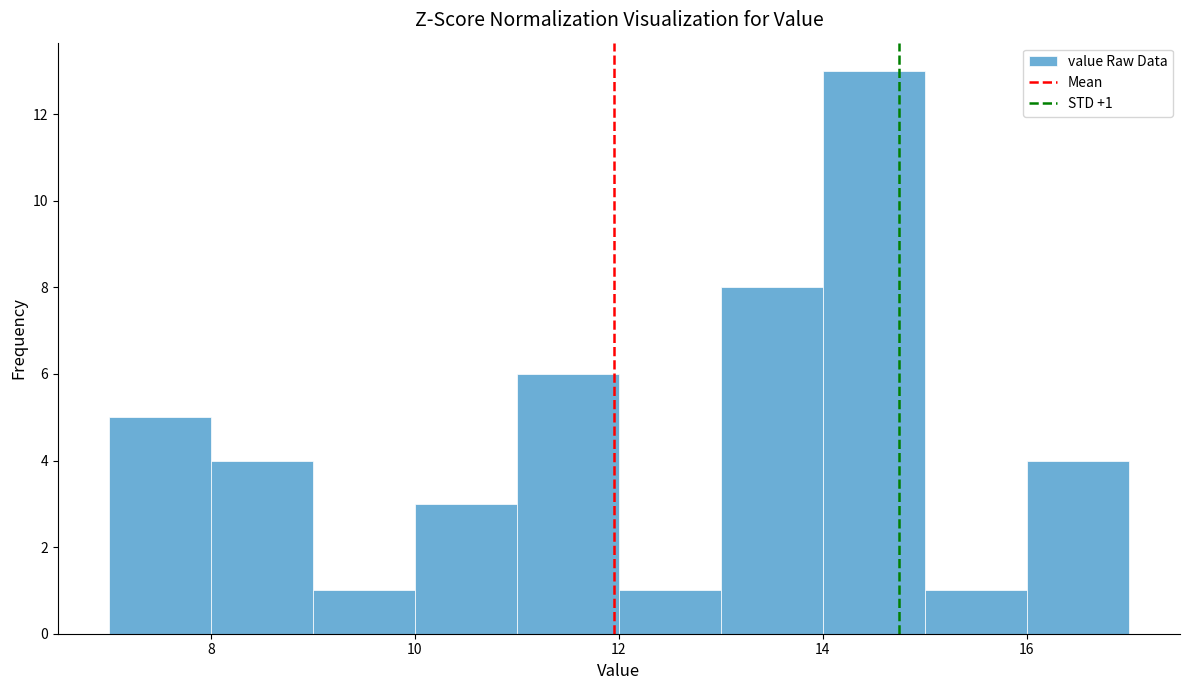

Which range on the x-axis has the tallest bar?

14 to 15